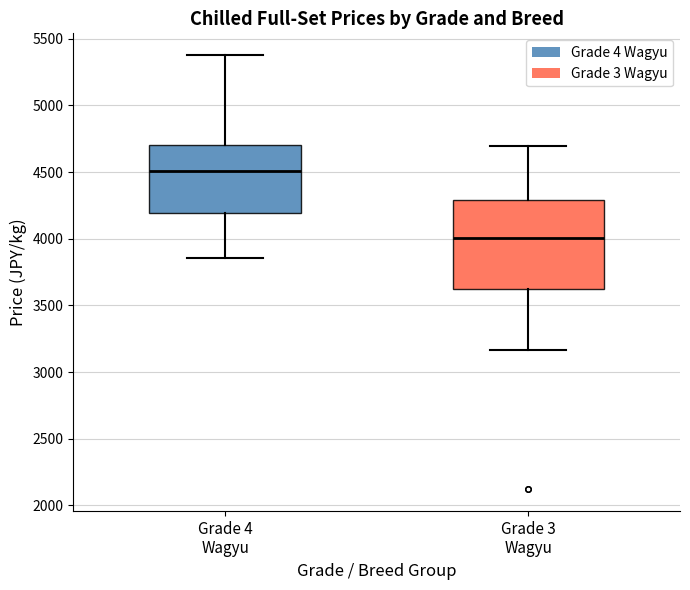

Reading left to right, read every box against the y-axis: the position of its median line, the range the box covers, and the ends of its whiskers. The values are not printed on the chart, so give them approximately, as read against the axis.

Grade 4 Wagyu: median 4500, box 4200 to 4700, whiskers 3850 to 5400
Grade 3 Wagyu: median 4000, box 3600 to 4300, whiskers 3150 to 4700